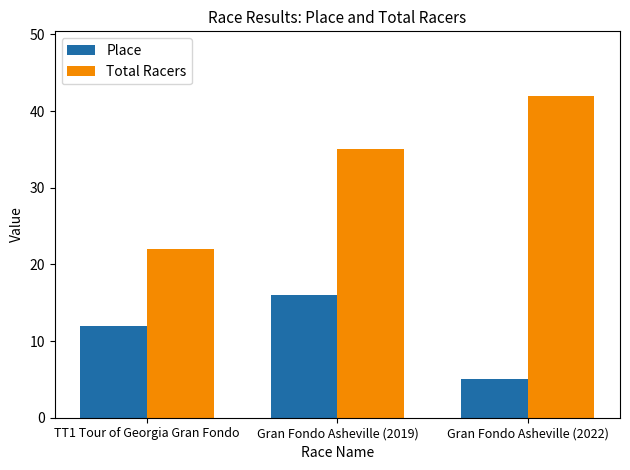

What is the value of the Total Racers bar at the 3rd from the left?

42